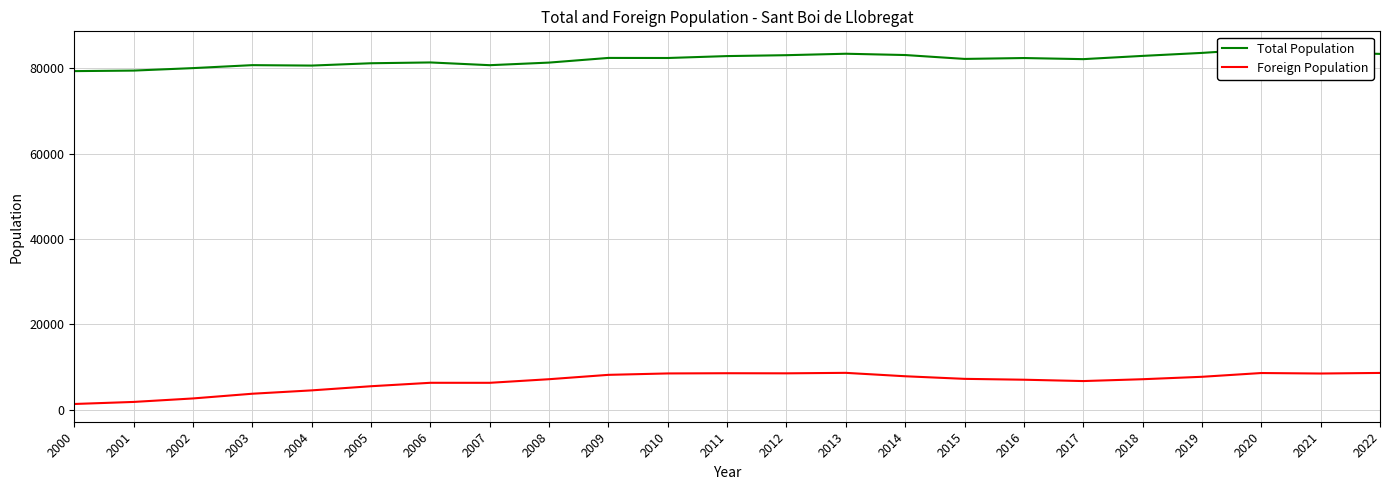

True or false: Total Population and Foreign Population intersect in this chart.

False